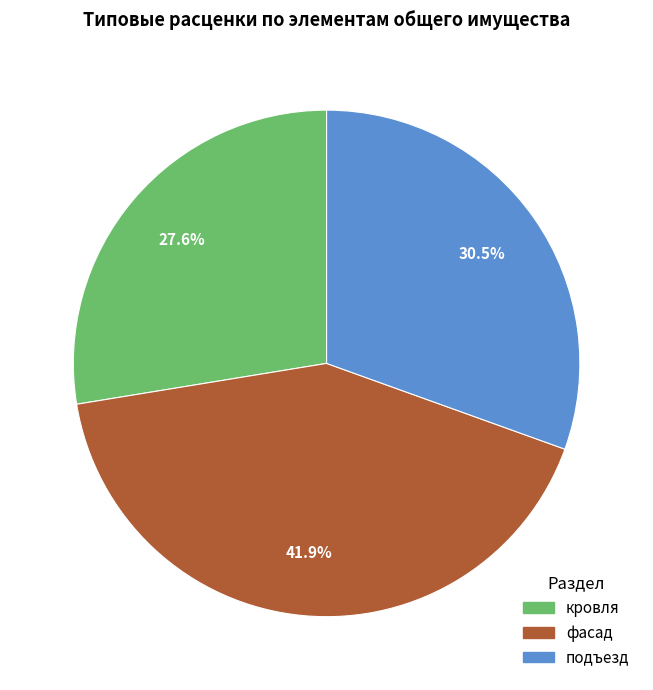

Does any single category account for the majority?

No